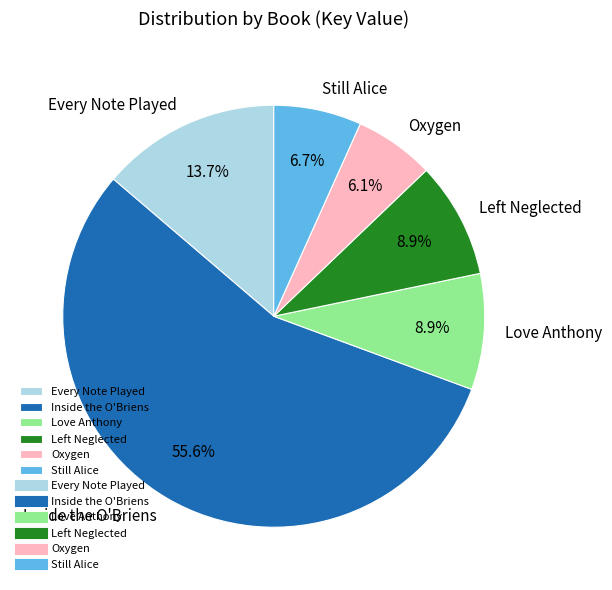

Which slice represents more than half of the pie?

Inside the O'Briens